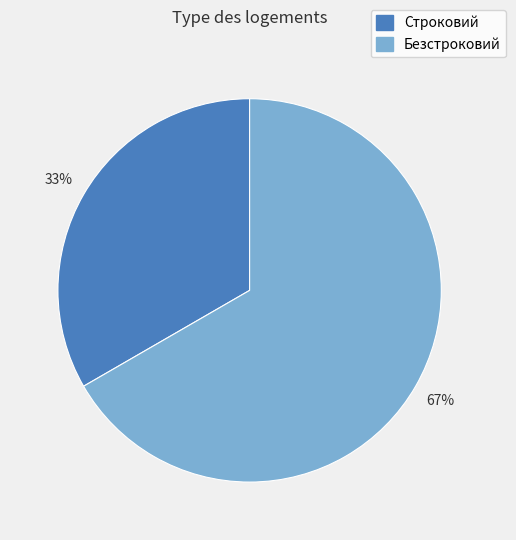

To the nearest percent, what is the combined percentage of Безстроковий and Строковий?

100%